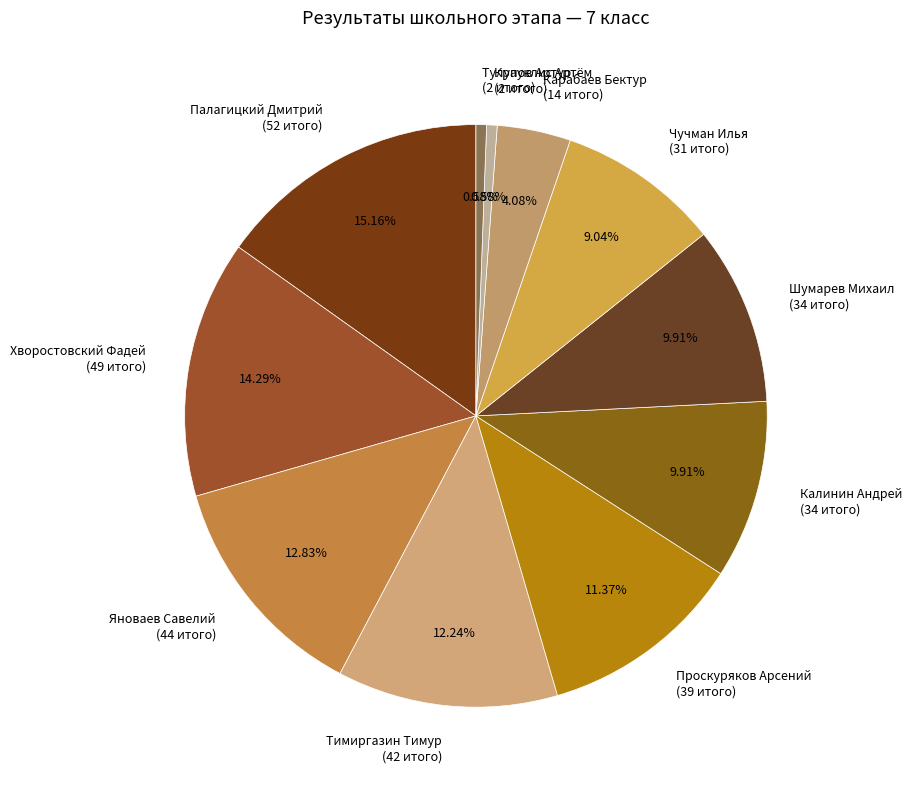

Combined, do Яноваев Савелий (44 итого) and Чучман Илья (31 итого) account for over 50%?

No